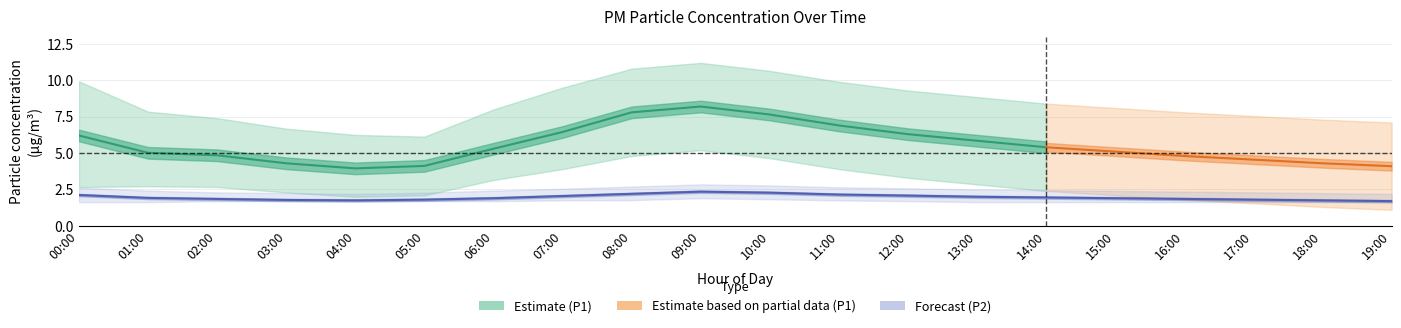

True or false: P1 and P2_lower cross at least once.

False